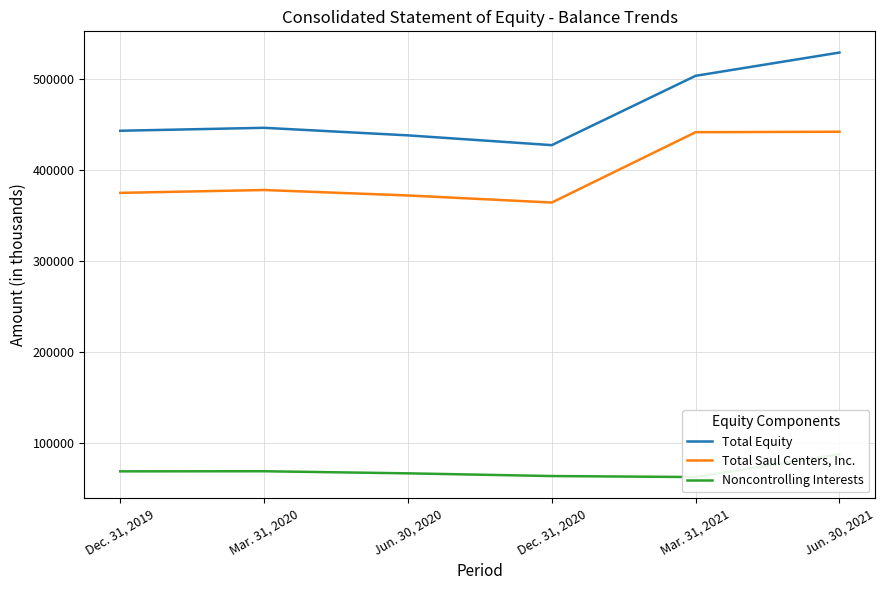

True or false: Total Saul Centers, Inc. and Noncontrolling Interests intersect in this chart.

False